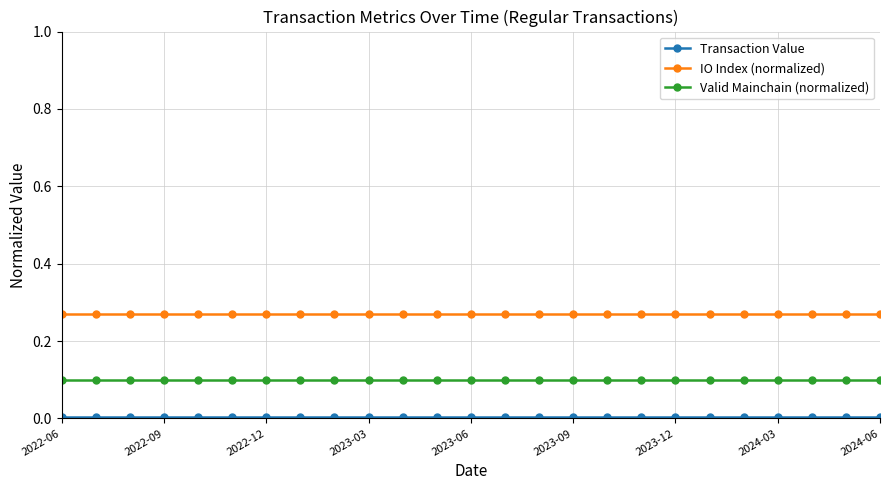

Which series has the largest total across all categories?

IO Index (normalized)